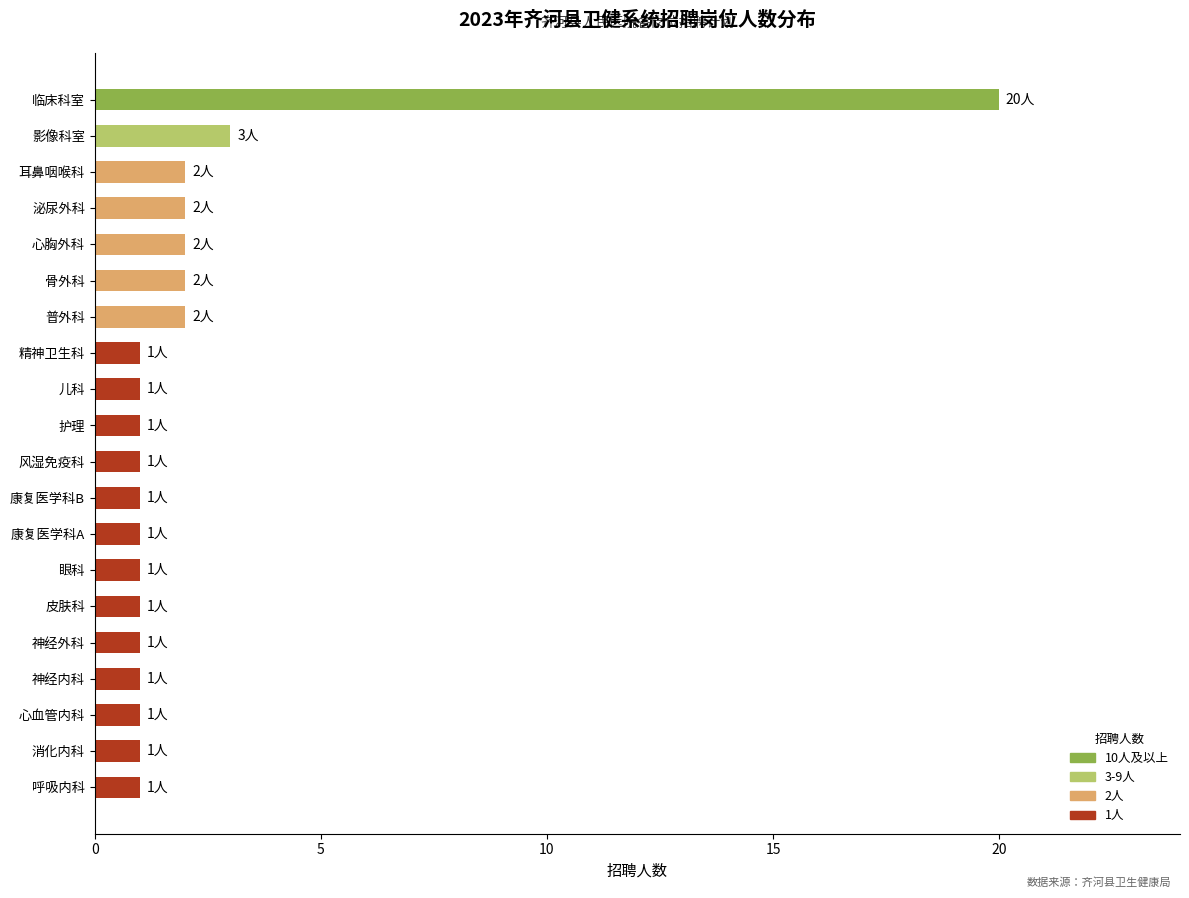

At which category does the chart reach its peak across all series?

临床科室